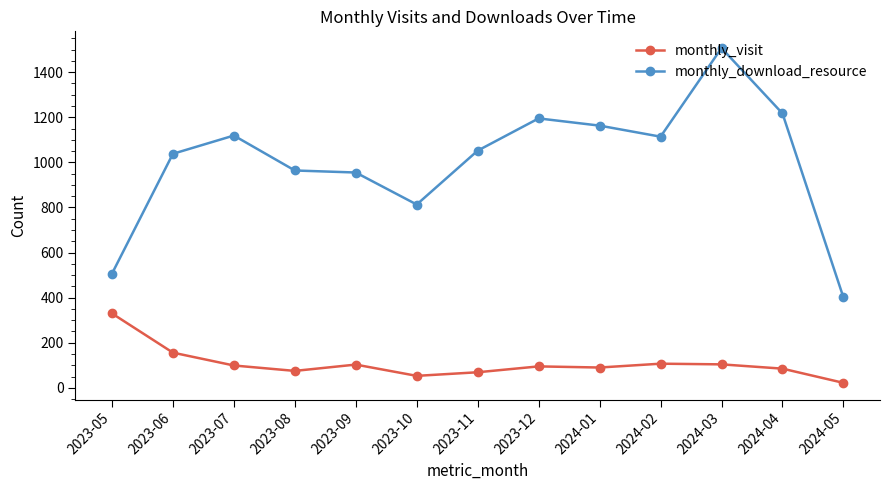

At which label does monthly_visit reach its minimum?

2024-05